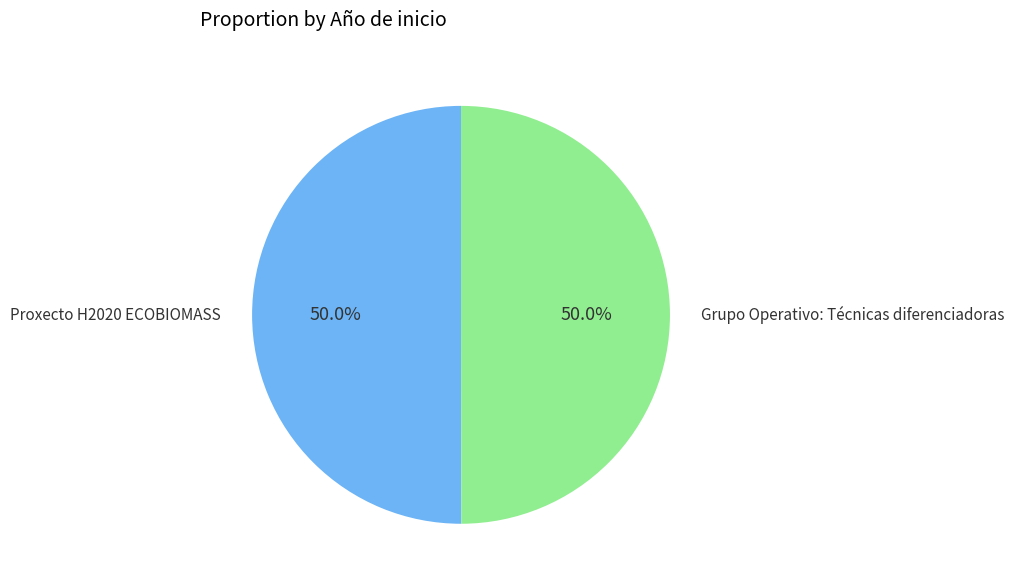

What percentage do Grupo Operativo: Técnicas diferenciadoras and Proxecto H2020 ECOBIOMASS together represent?

100.0%